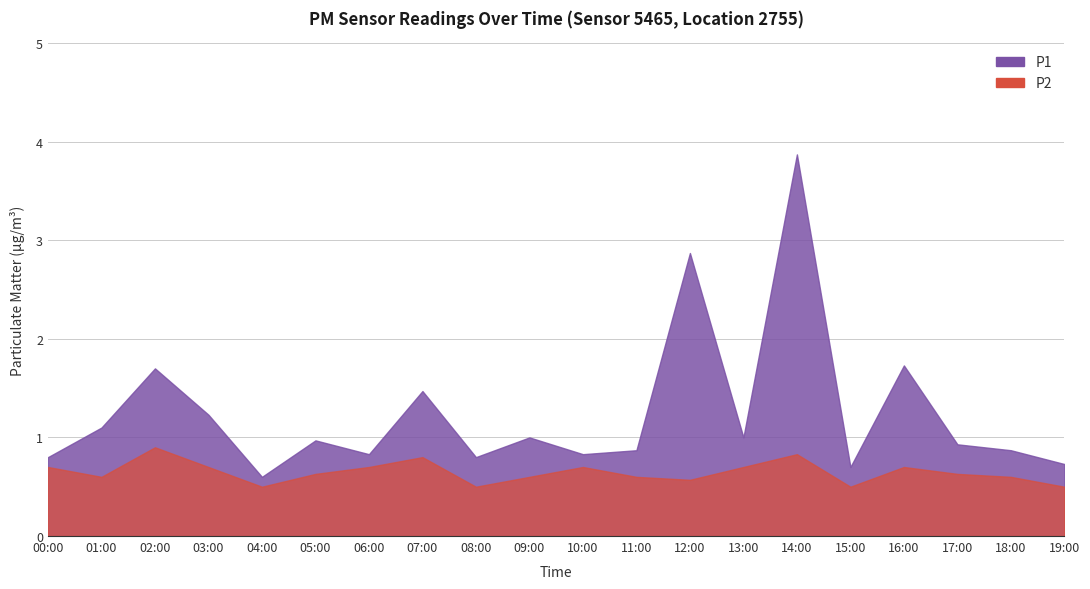

Where is the first local minimum for P2?

01:00